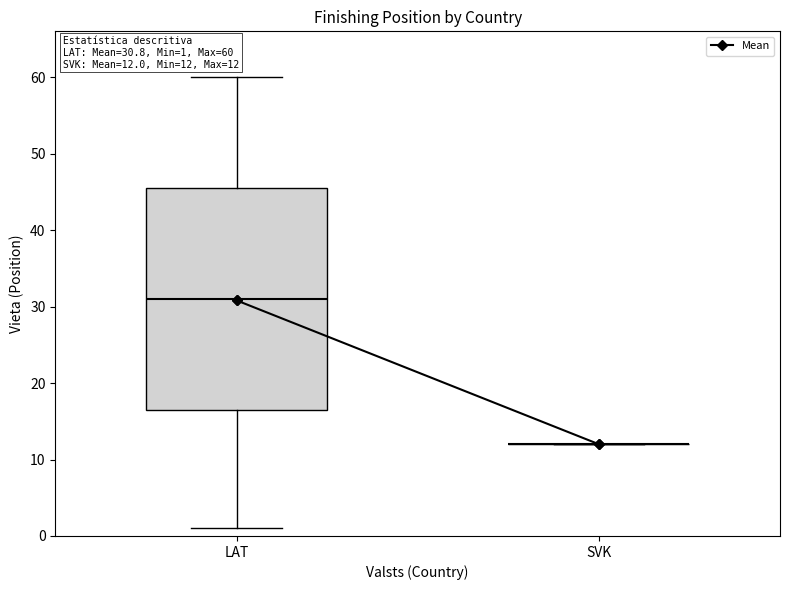

Comparing the boxes themselves (not the whiskers), which one is the tallest?

LAT